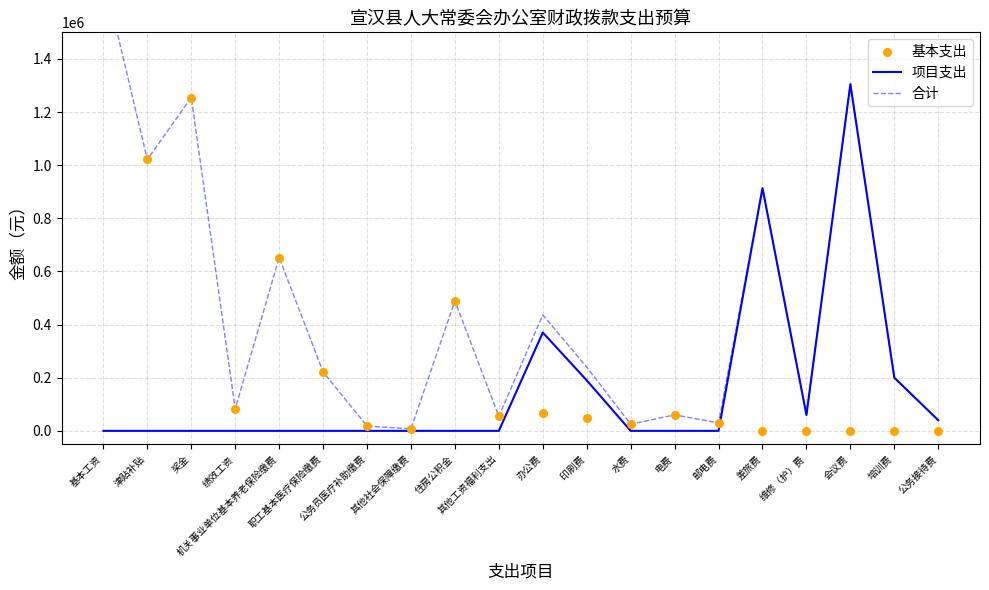

At how many categories does at least one series exceed 595344?

6